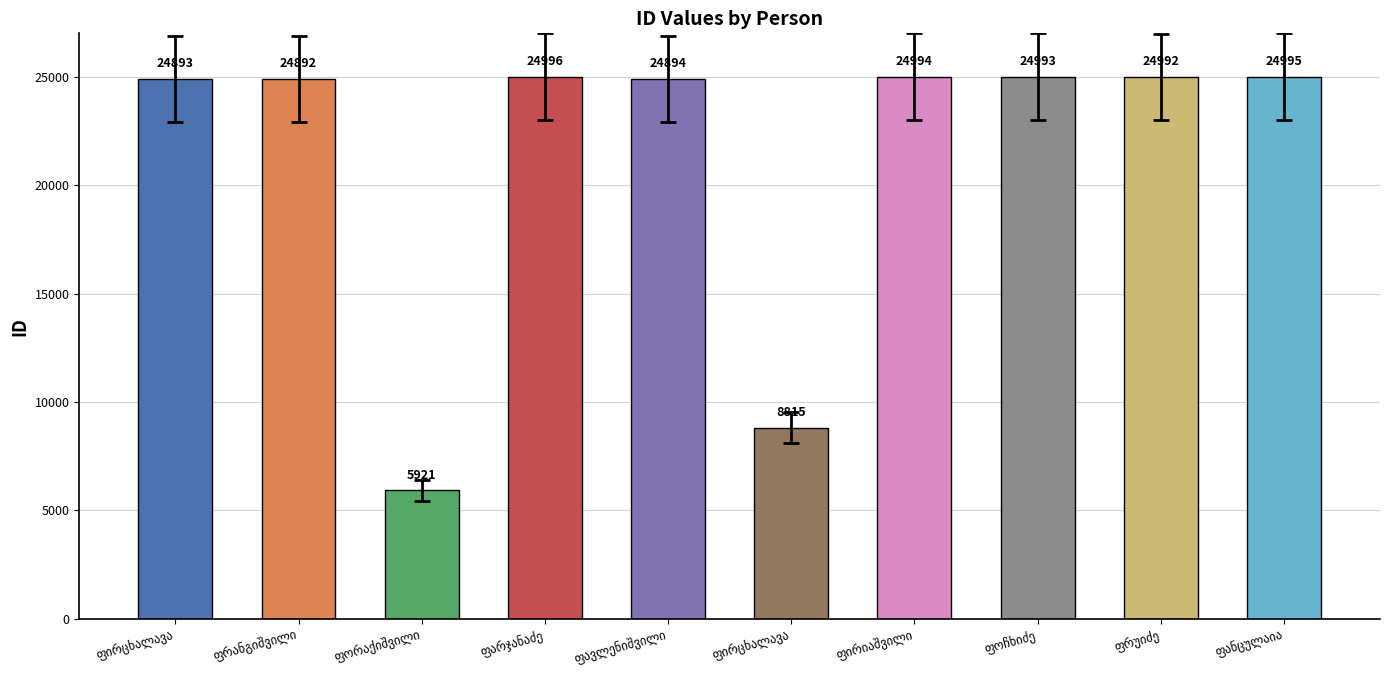

Are the bars horizontal?

No